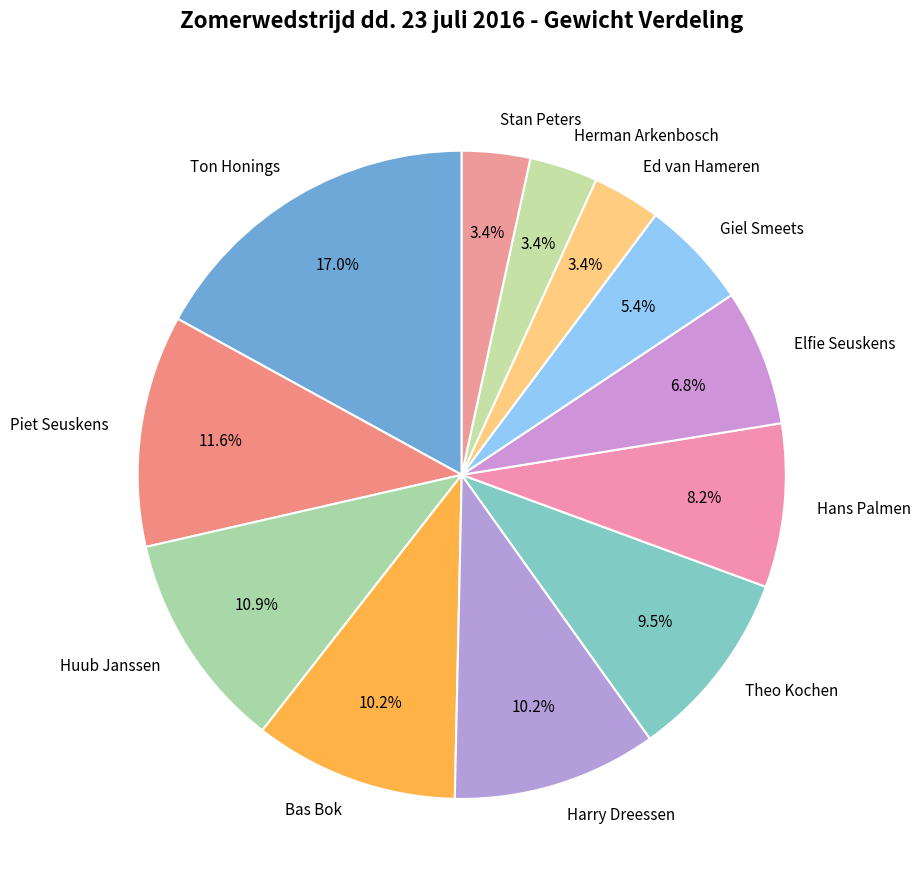

Is the sum of Piet Seuskens and Ton Honings greater than half?

No